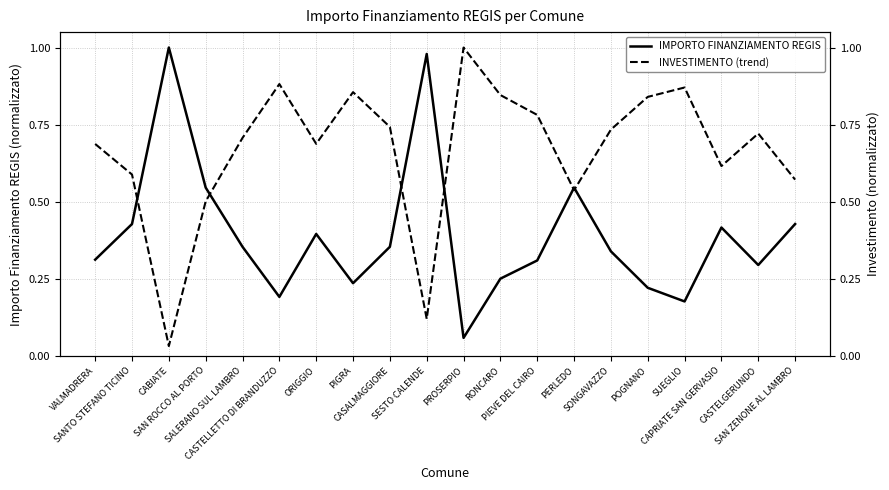

Reading left to right, list all the values displayed in this chart.

IMPORTO FINANZIAMENTO REGIS: 0.3	0.4	1.0	0.5	0.4	0.2	0.4	0.2	0.4	1.0	0.1	0.3	0.3	0.5	0.3	0.2	0.2	0.4	0.3	0.4
INVESTIMENTO (trend): 0.7	0.6	0.0	0.5	0.7	0.9	0.7	0.9	0.7	0.1	1.0	0.8	0.8	0.5	0.7	0.8	0.9	0.6	0.7	0.6